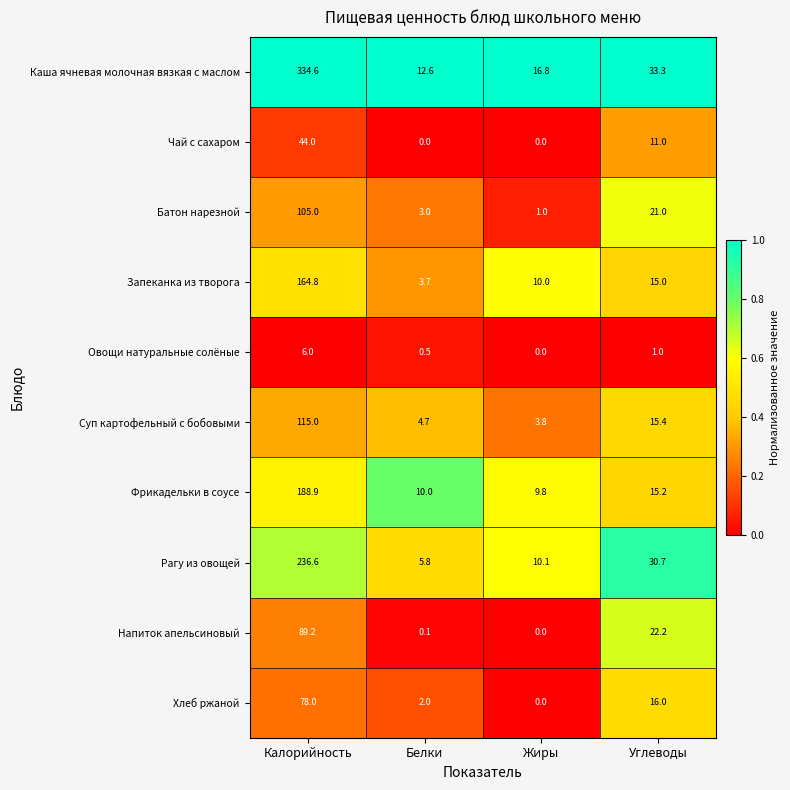

Which series has the widest spread of values?

Каша ячневая молочная вязкая с маслом